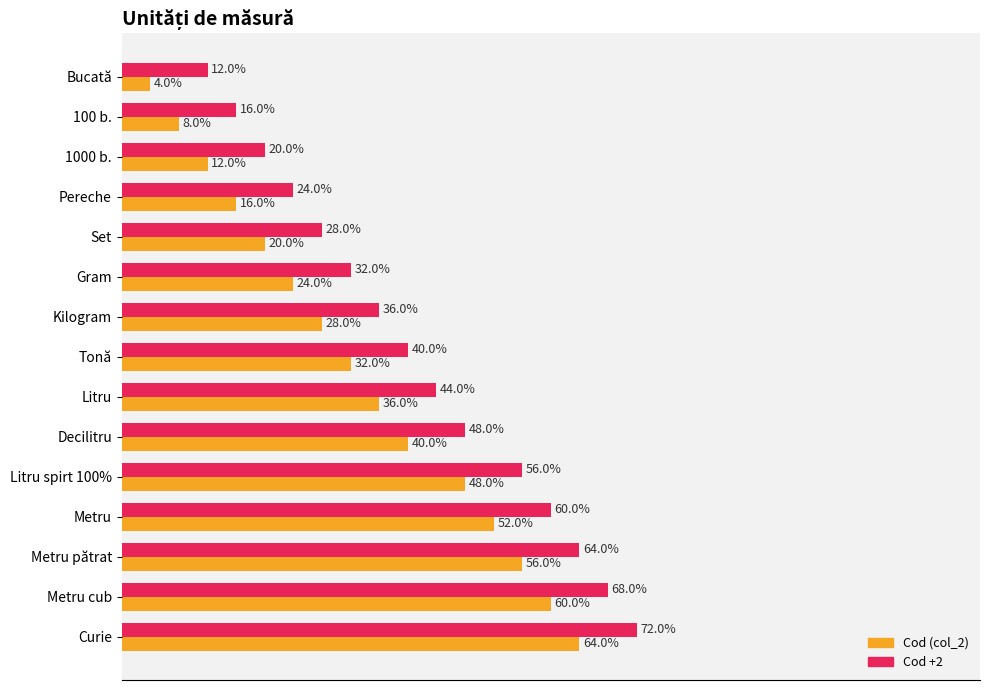

Which label corresponds to the largest value in the chart?

Curie